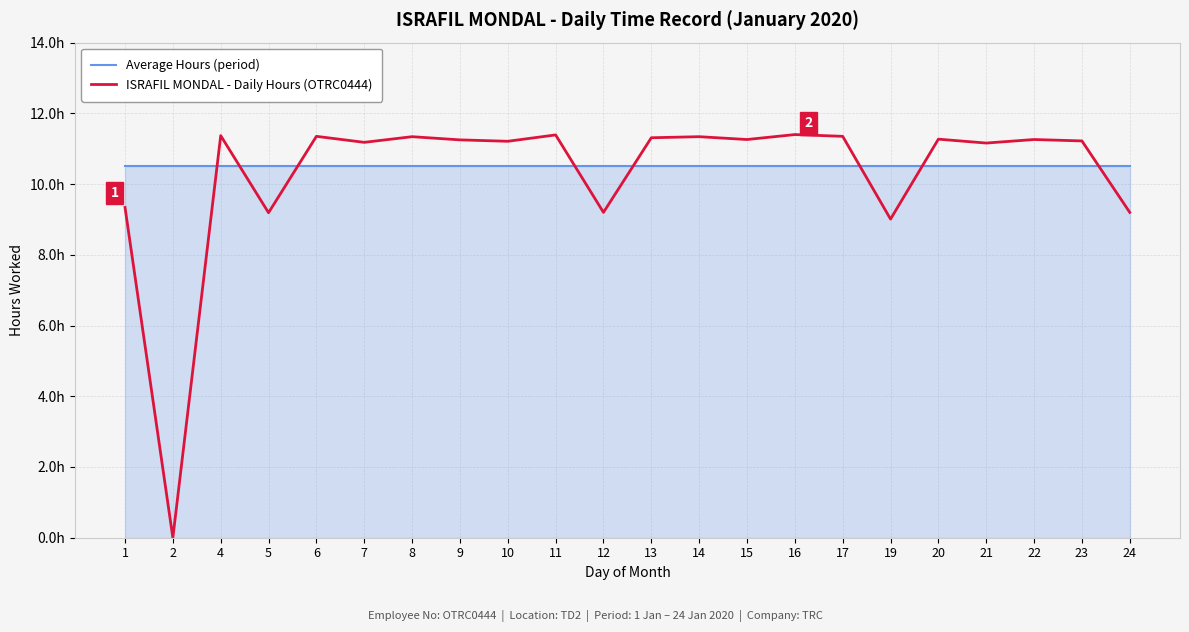

Is this an area chart (filled region under the line)?

Yes